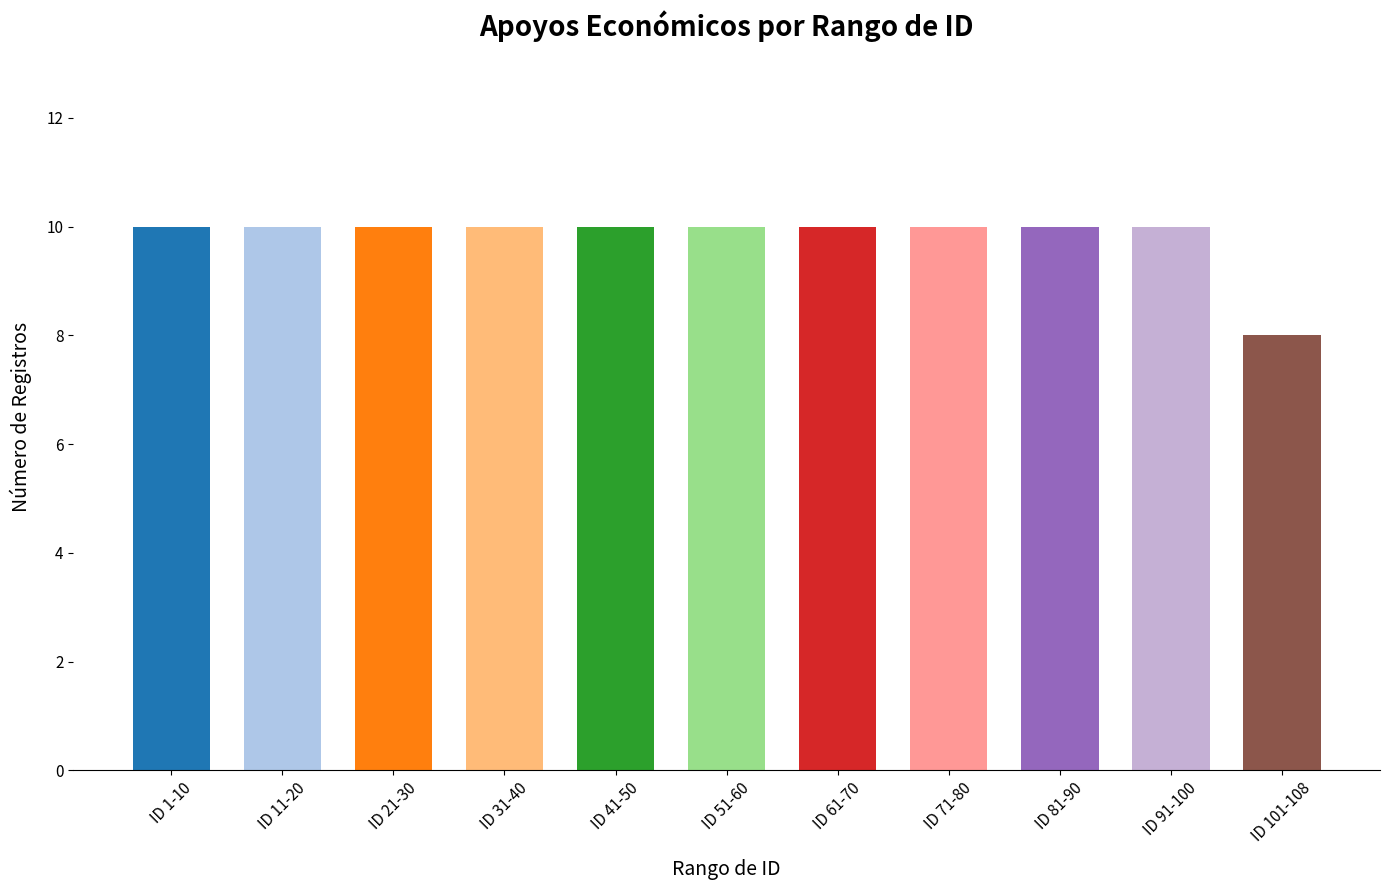

What is the ratio of the value at ID 51-60 to the value at ID 21-30?

1.0